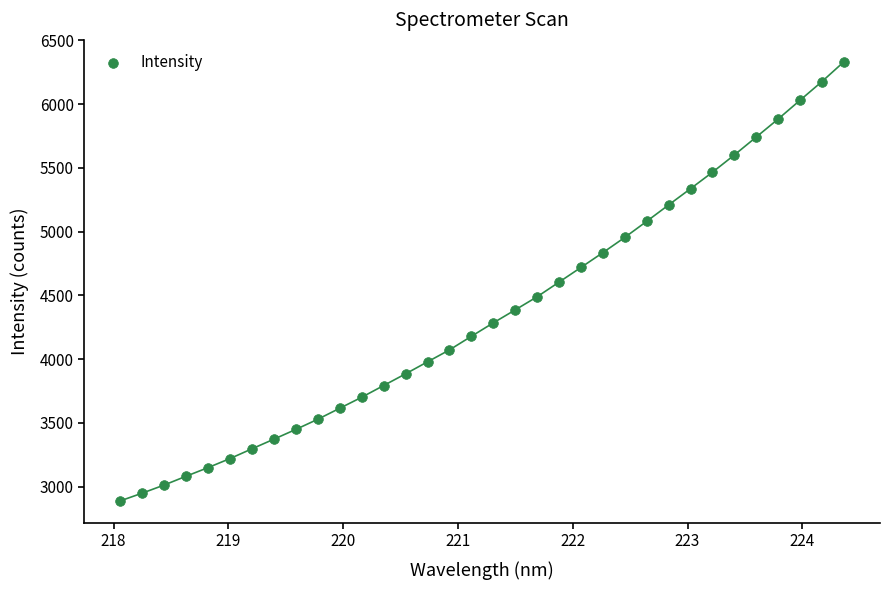

What is the range of Y values (max minus min)?

3443.3